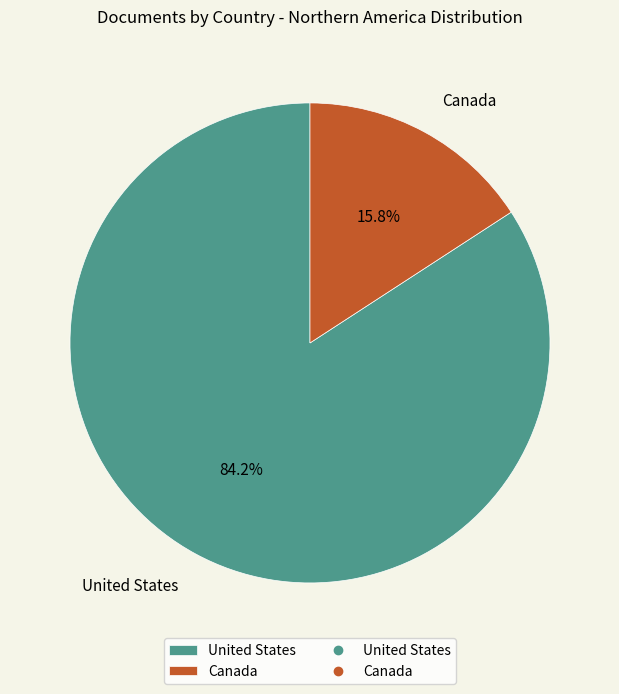

Which slice is the largest?

United States